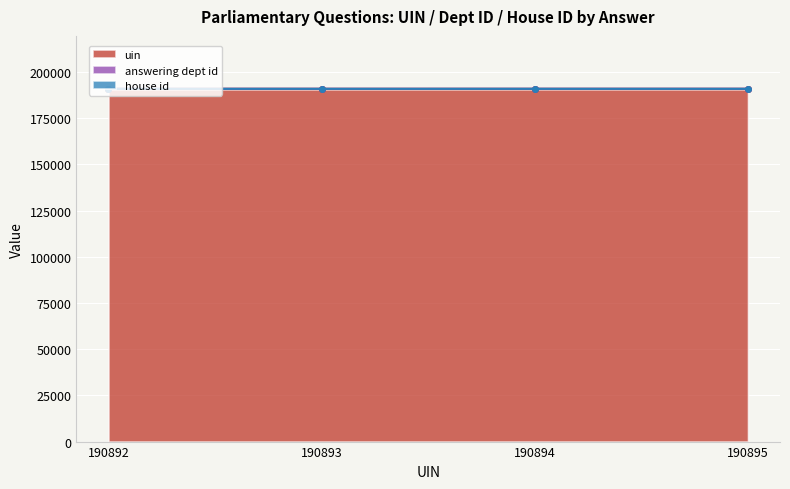

Is it true that answering dept id equals 290866 at 190895?

False